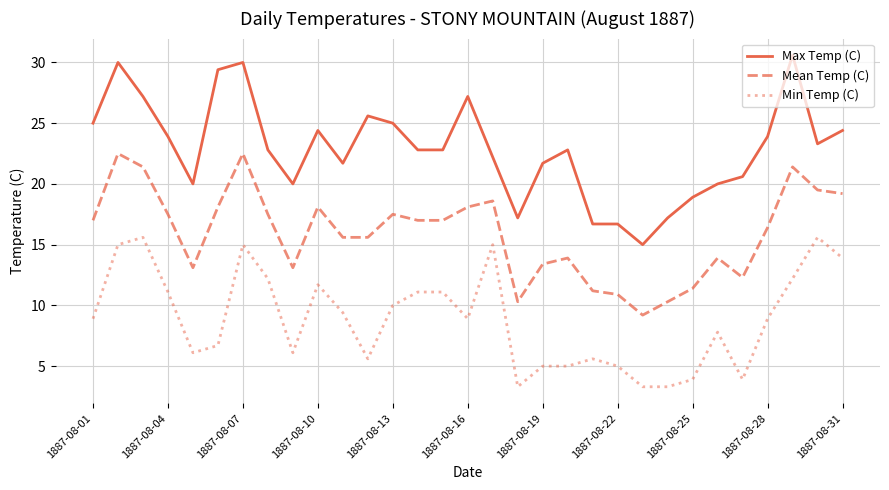

At how many categories does at least one series exceed 27?

6